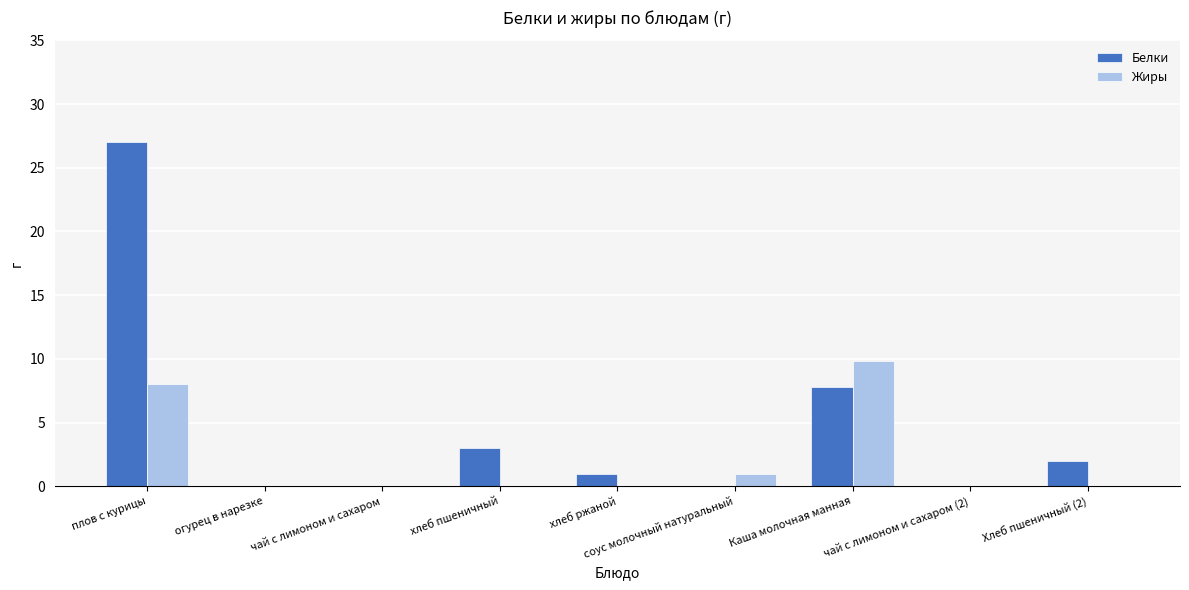

How many groups of bars are there?

9